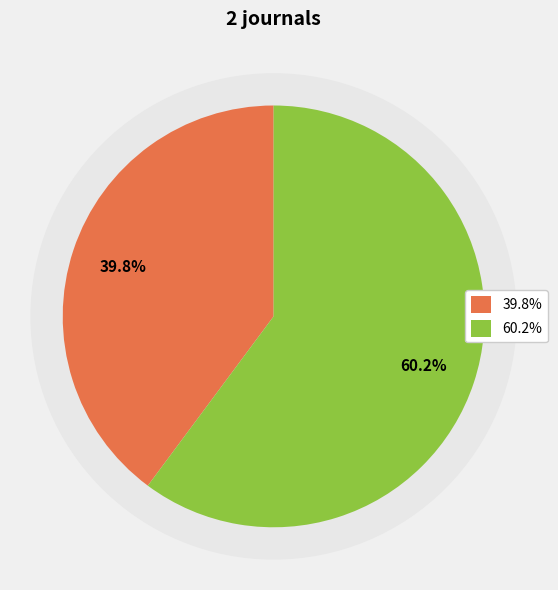

To the nearest percent, what portion does Rank 2 (Mondes En Developpement) represent?

40%